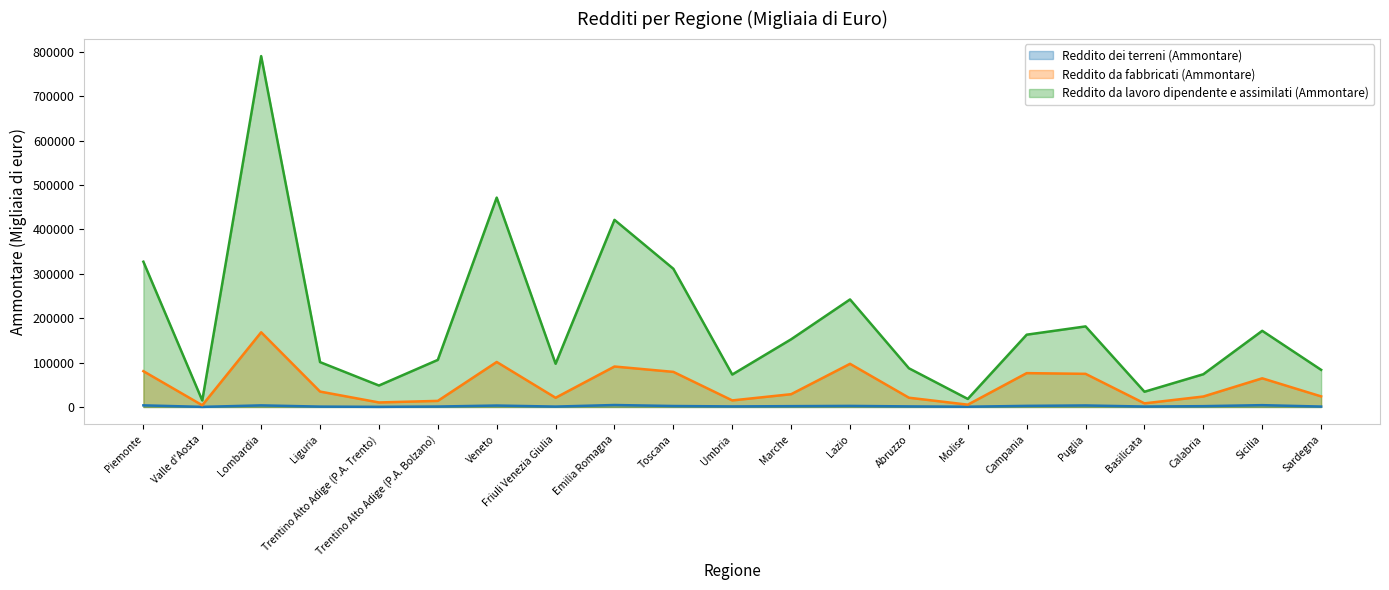

At how many categories does at least one series exceed 598561?

1